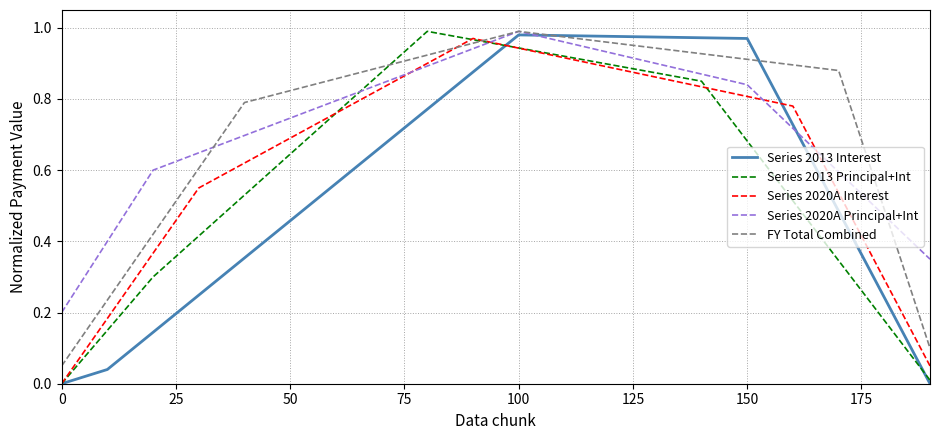

After their last crossing, which series has the higher values: Series 2013 Principal+Int or Series 2020A Principal+Int?

Series 2020A Principal+Int